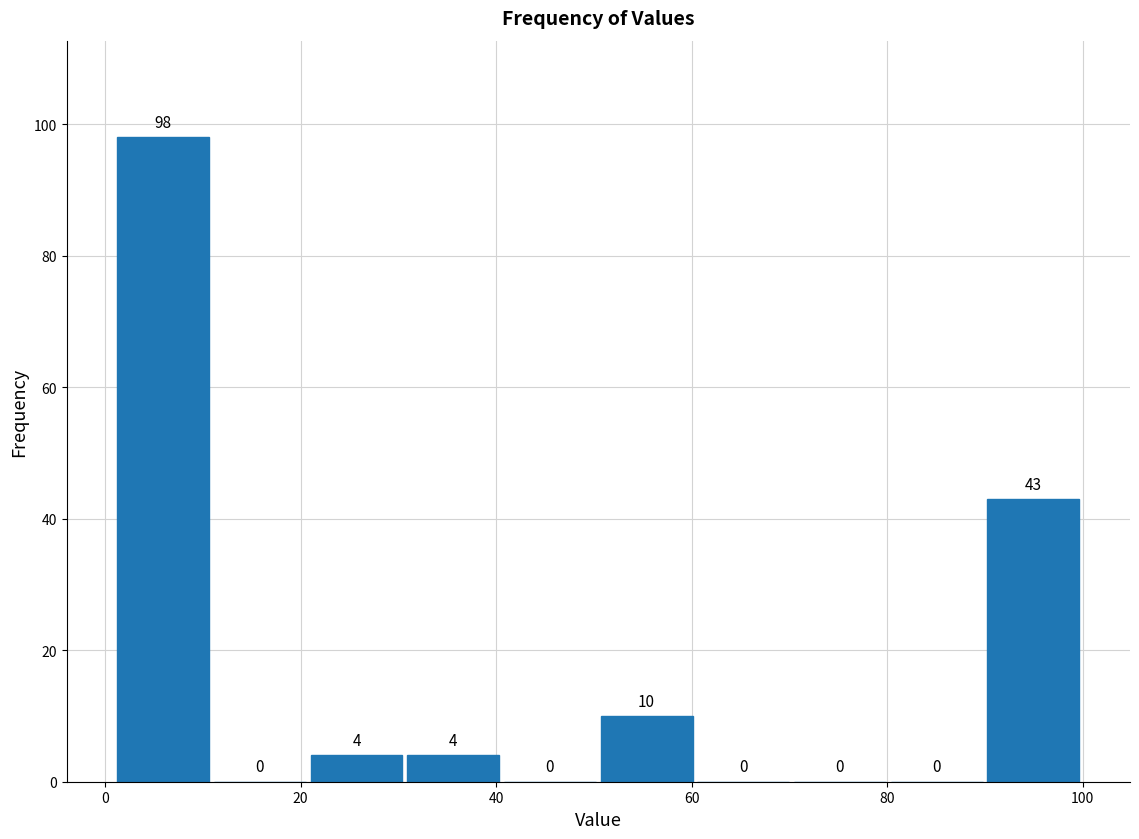

What is the height of the bar covering 2 to 10 on the x-axis? The bar edges are not printed on the chart, so give them approximately, as read against the axis.

98